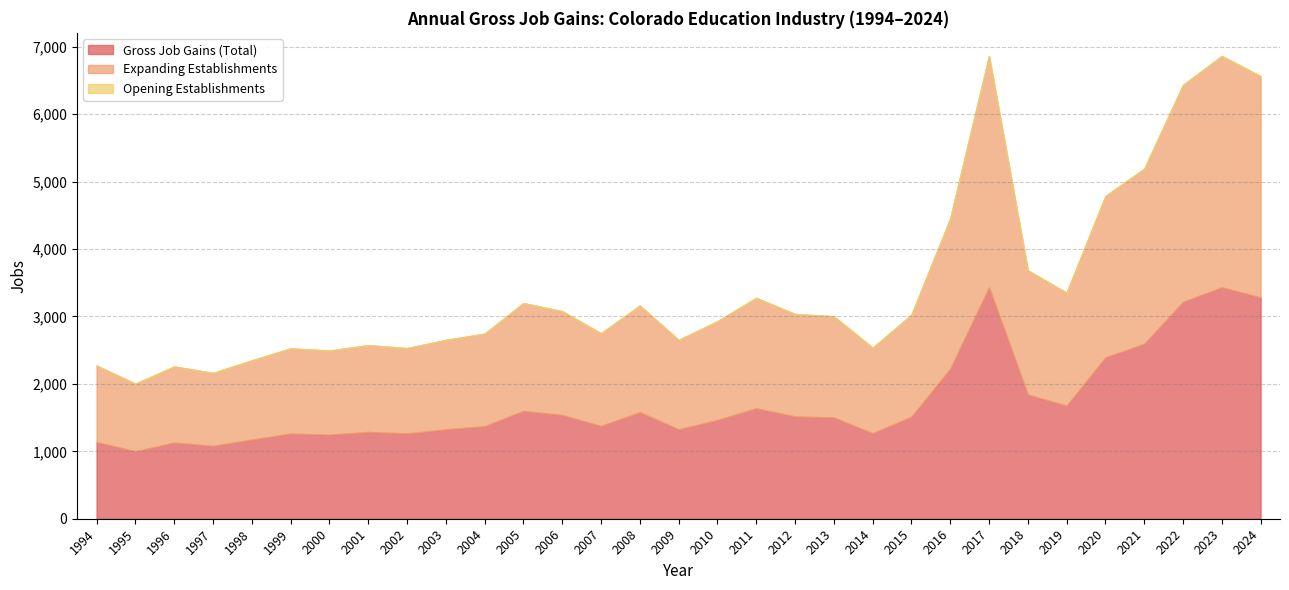

At which category is the sum across all series the highest?

2023